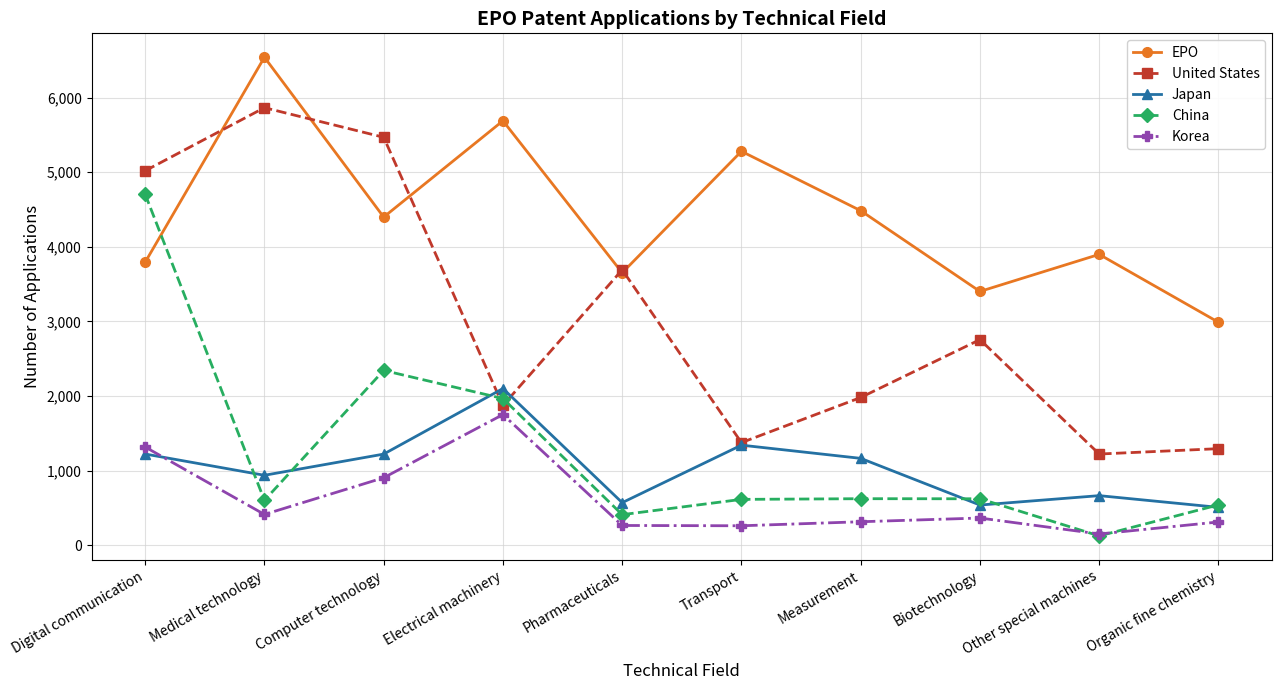

What position from the right is Digital communication?

10